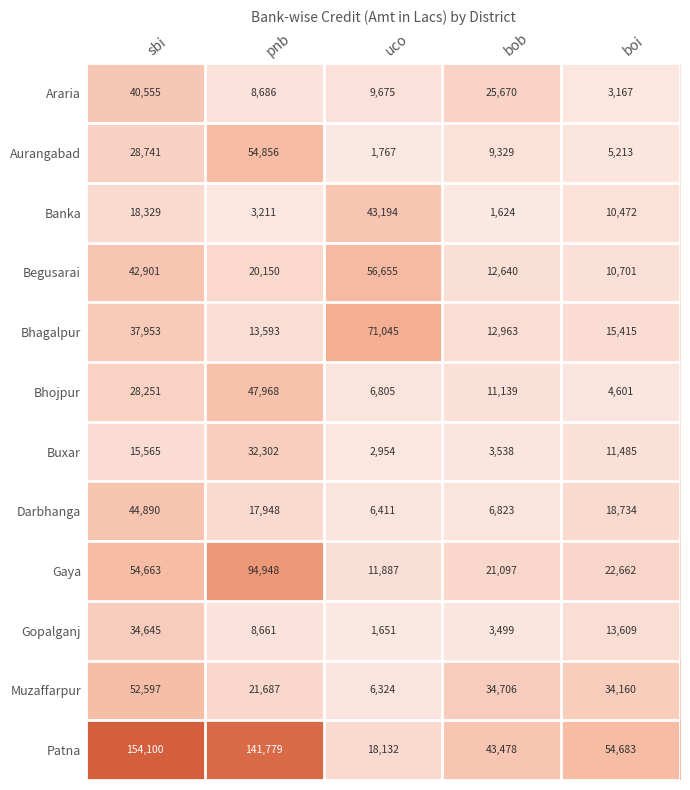

Is the value of Araria at boi greater than the value of Bhagalpur at pnb?

No